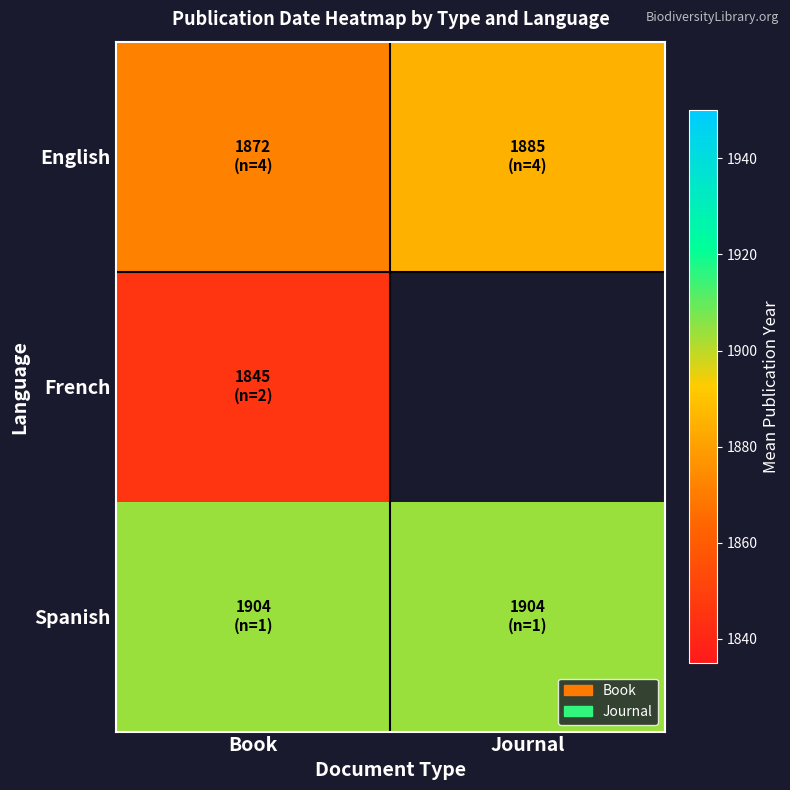

What value does the Spanish series have at Journal?

1904.0